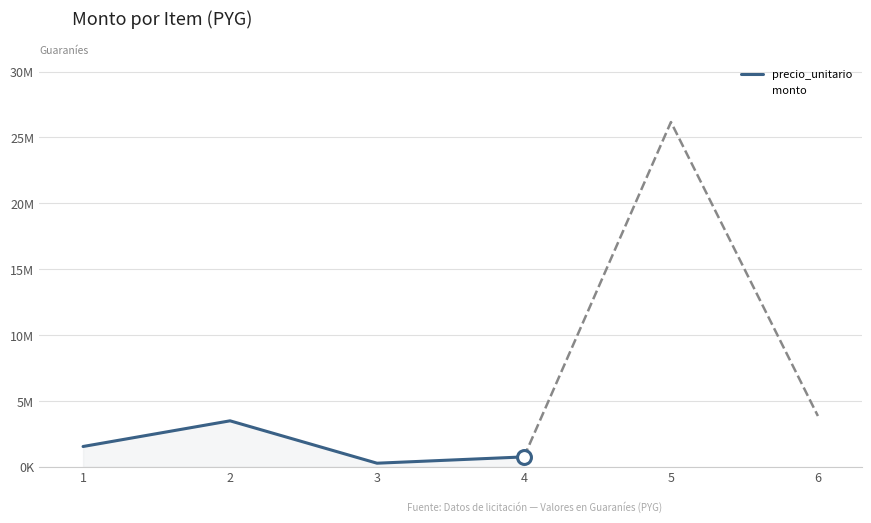

What is the sum of all values?

36156535